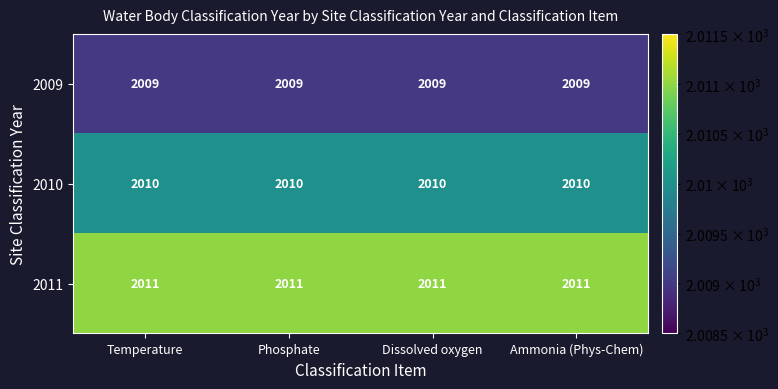

The value of 2011 at Dissolved oxygen is 2011. True or false?

True